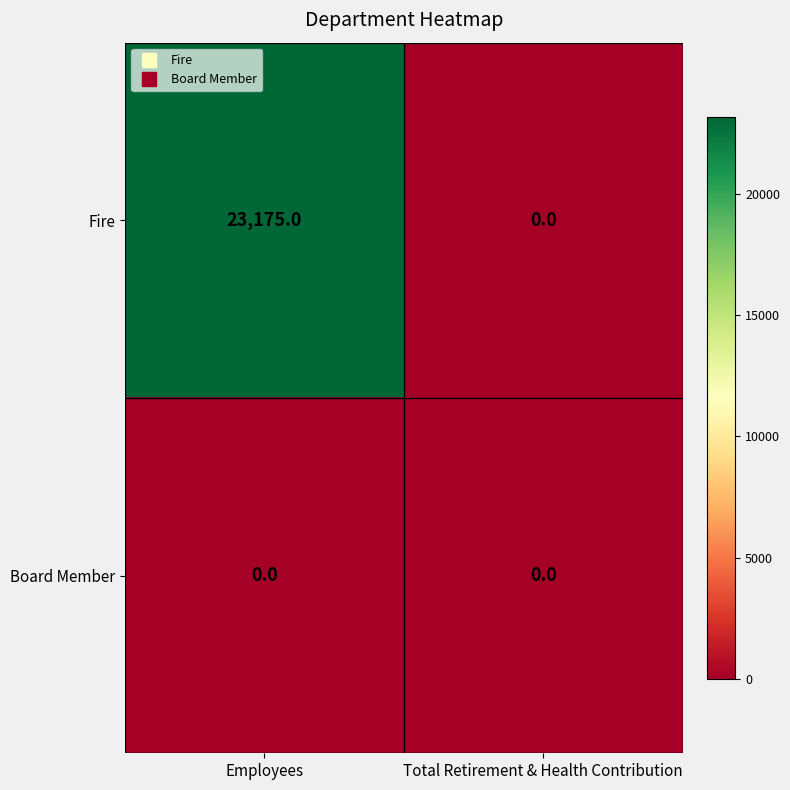

Reading right to left, extract all data points from this chart.

Fire: Total Retirement & Health Contribution=0	Employees=23175
Board Member: Total Retirement & Health Contribution=0	Employees=0